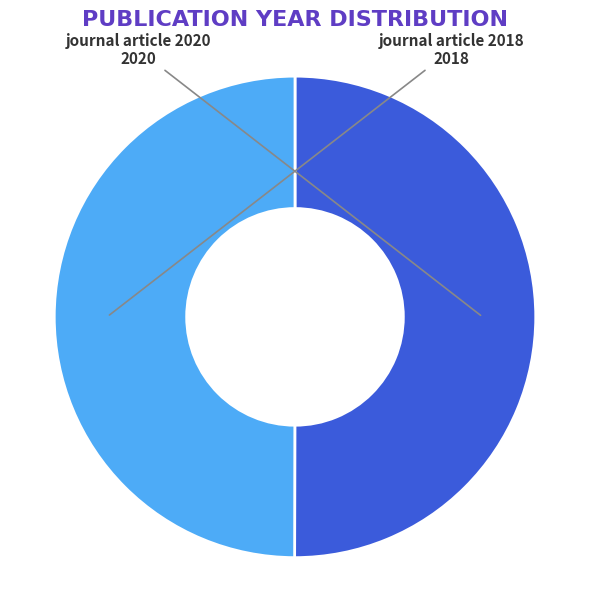

Count the number of slices in the pie.

2